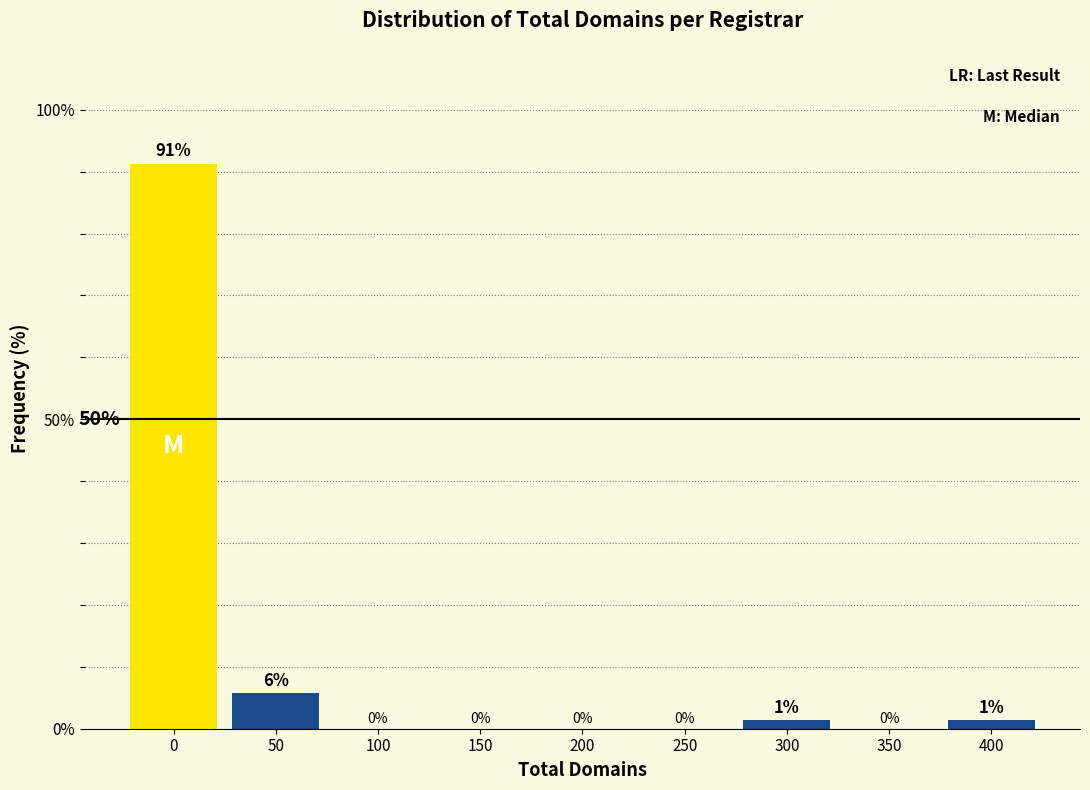

What value does the data have at 0?

91.3